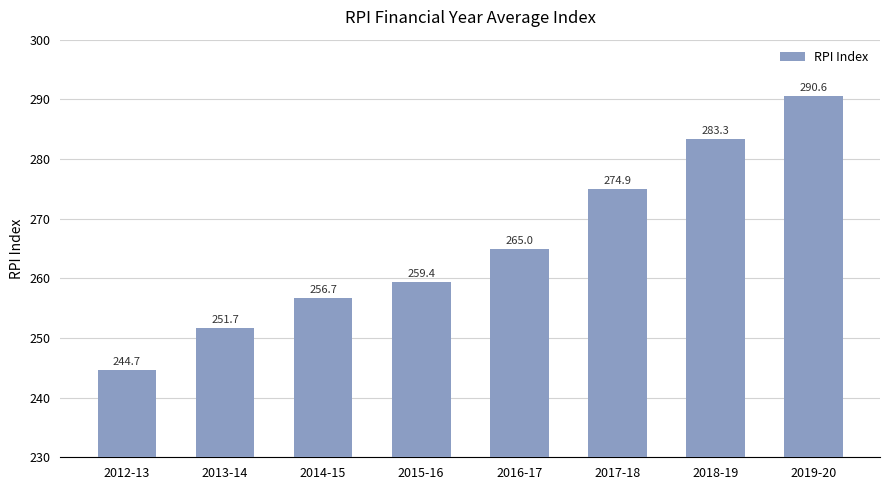

At which category does the chart reach its minimum across all series?

2012-13